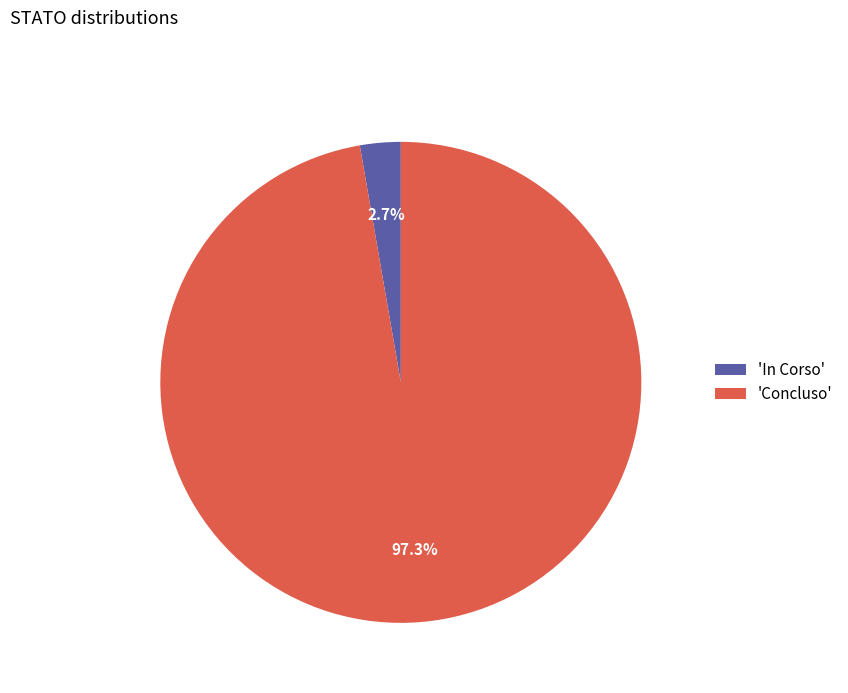

What percentage do 'Concluso' and 'In Corso' together represent?

100.0%